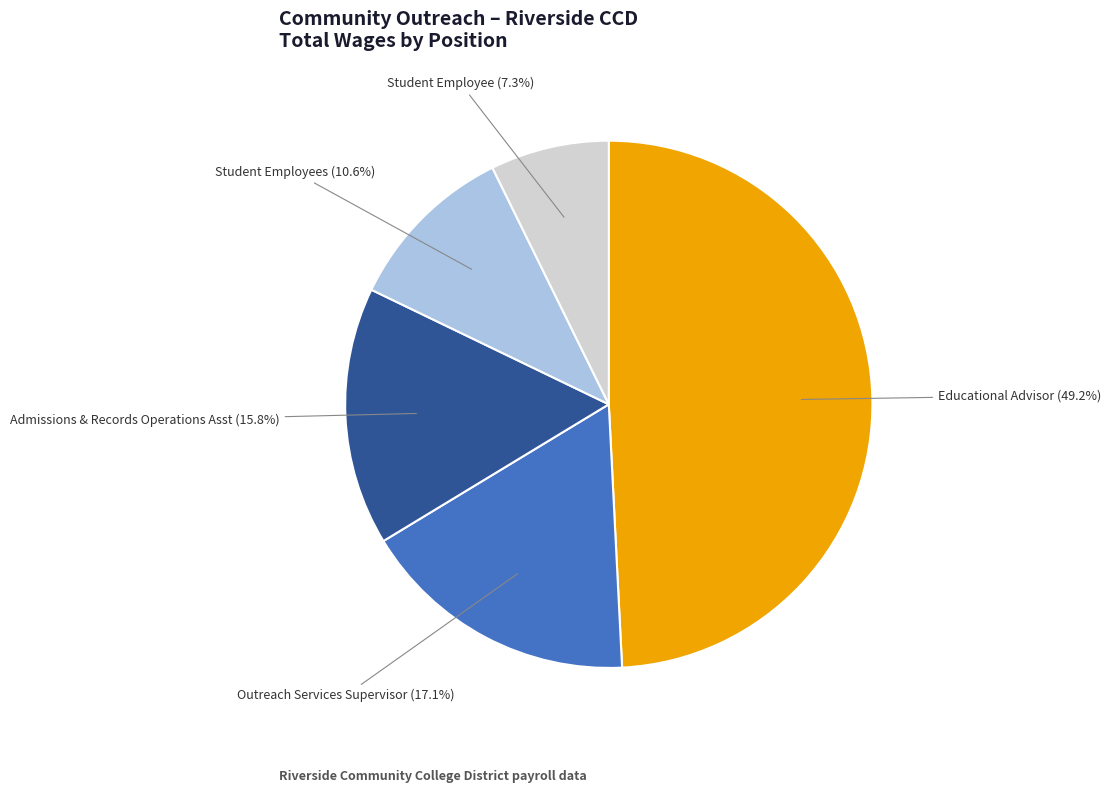

Is there any slice that represents more than half of the pie?

No